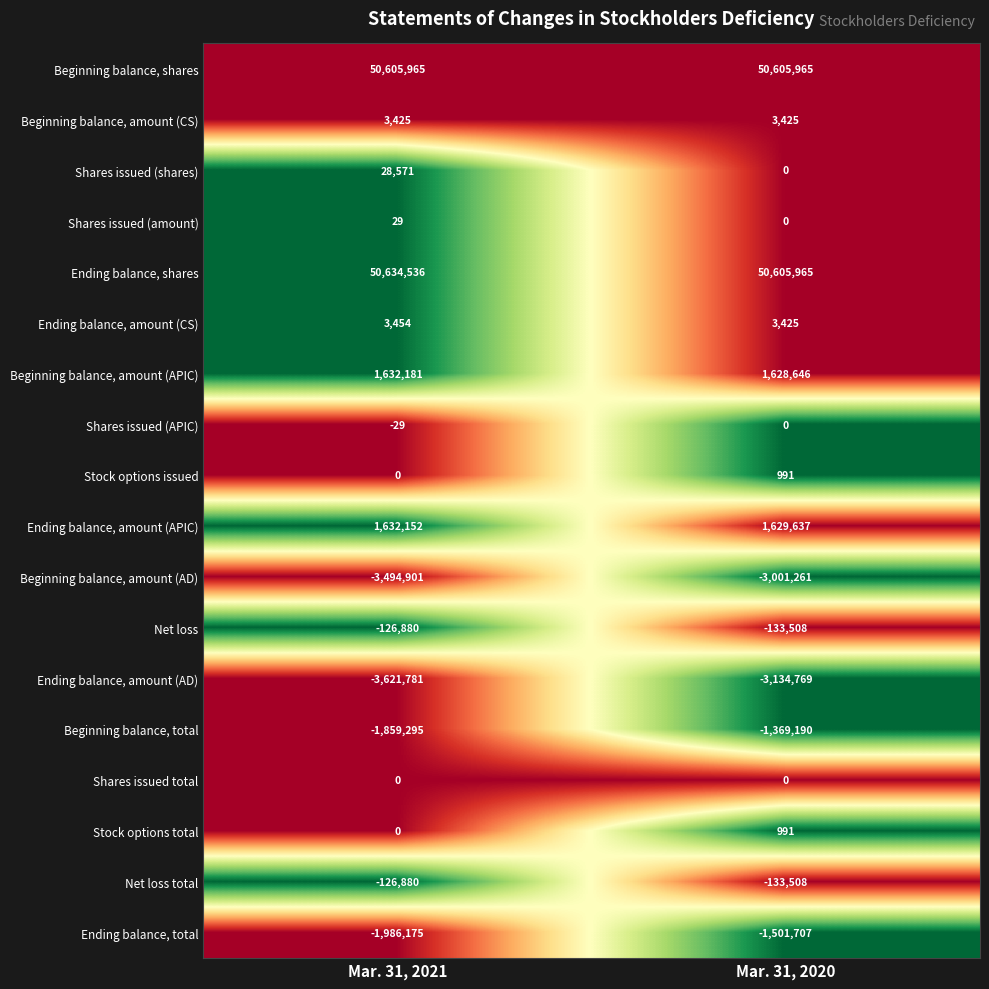

What is the difference between the highest and lowest values at Mar. 31, 2021?

54256317